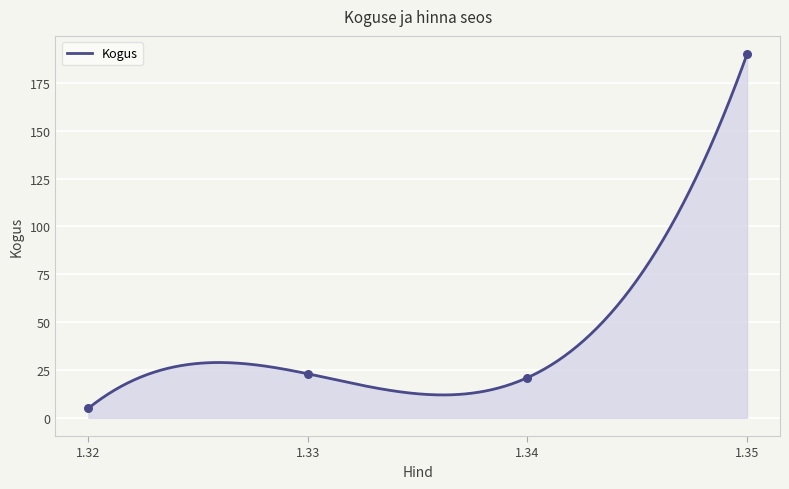

Between 1.33 and 1.34, which is larger?

1.33